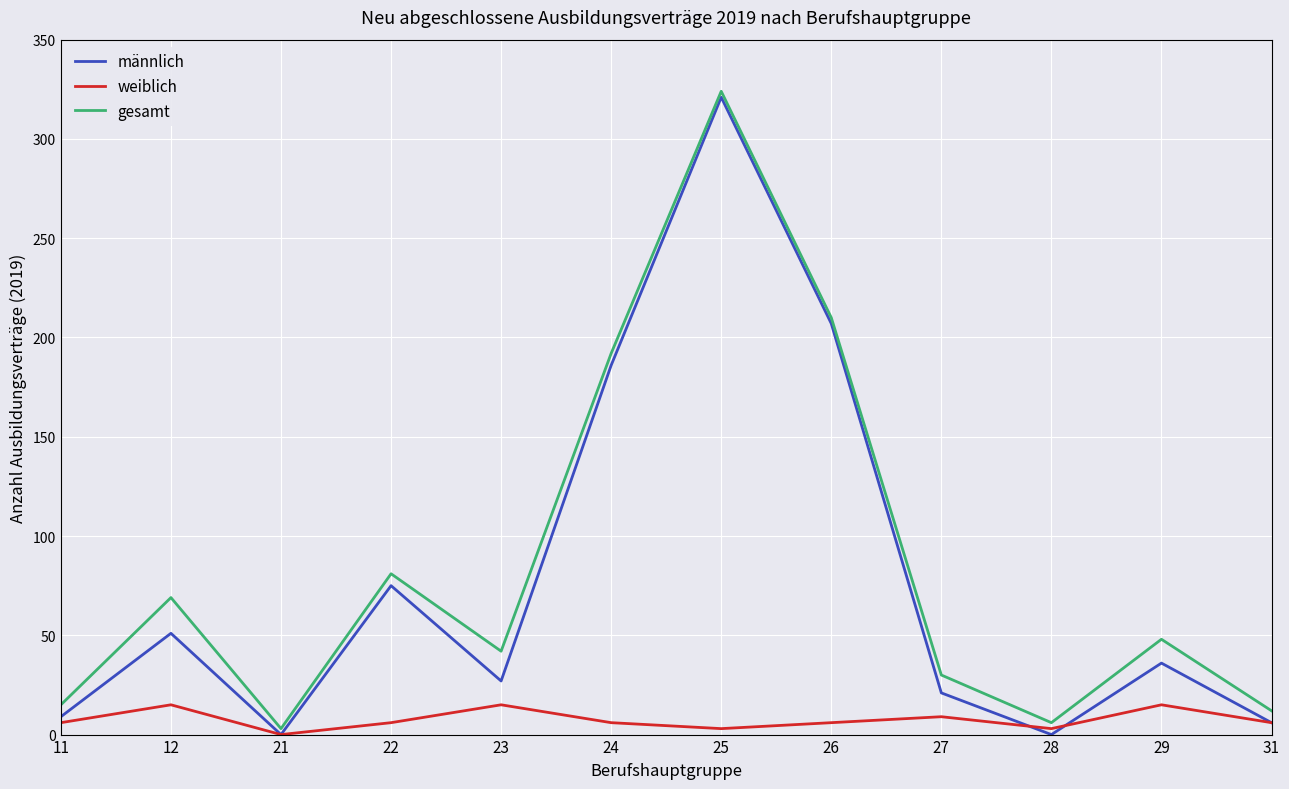

How many lines are shown in the chart?

3